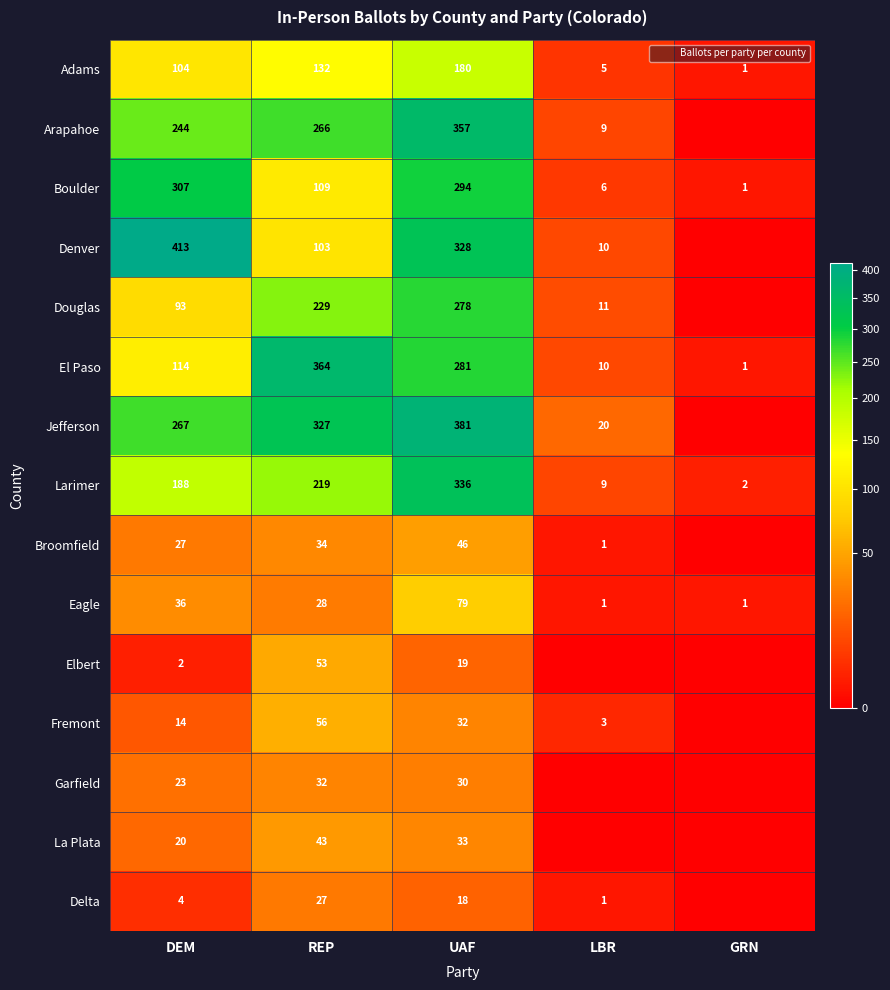

List the labels in order of Larimer value, largest first.

UAF, REP, DEM, LBR, GRN